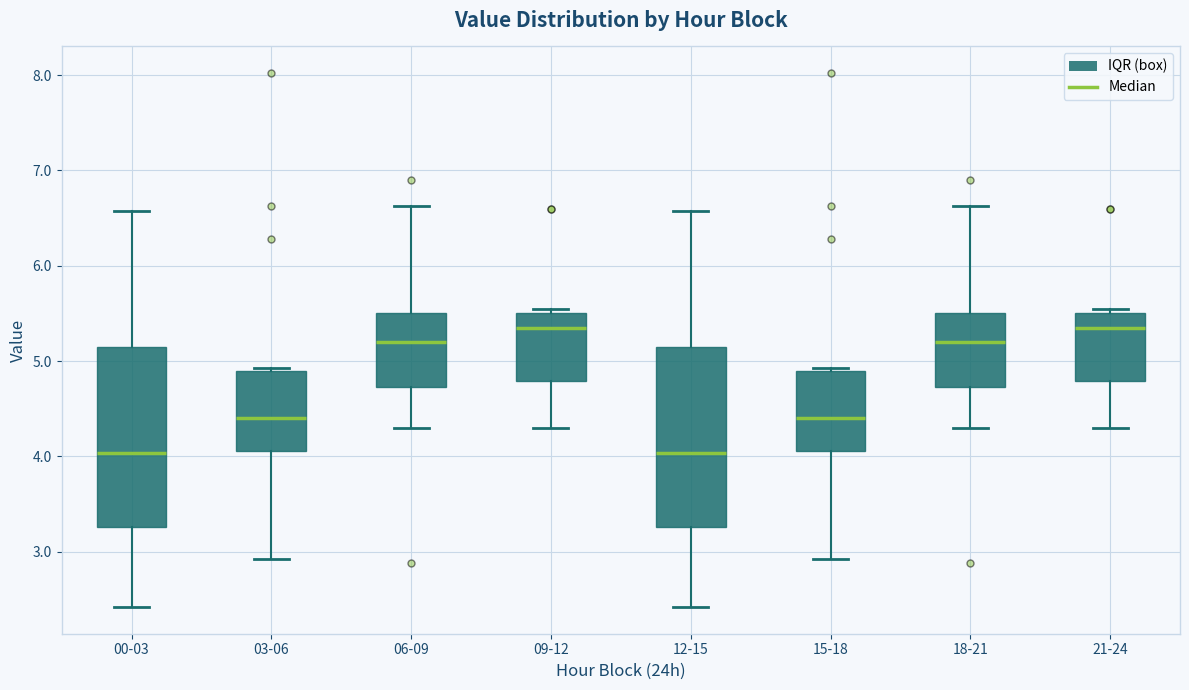

Where is the lower edge of the box for 15-18 on the y-axis? The values are not printed on the chart, so give them approximately, as read against the axis.

4.1